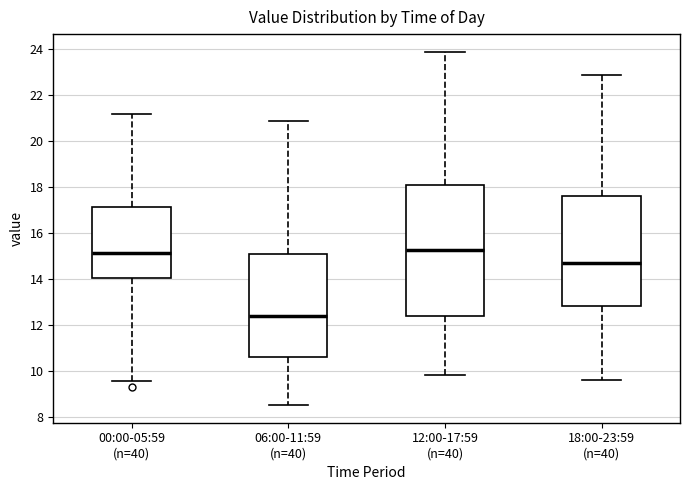

Which box has the lowest median line?

06:00-11:59 (n=40)